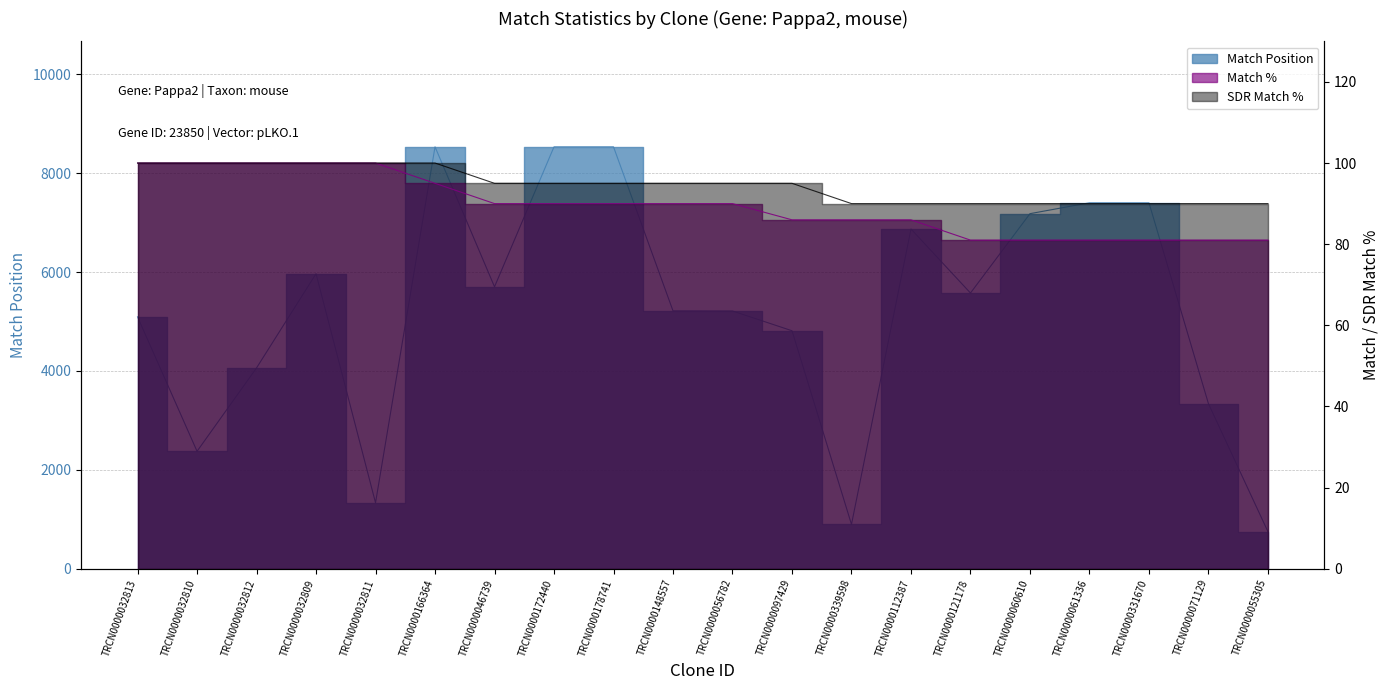

What position from the left is TRCN0000032809?

4